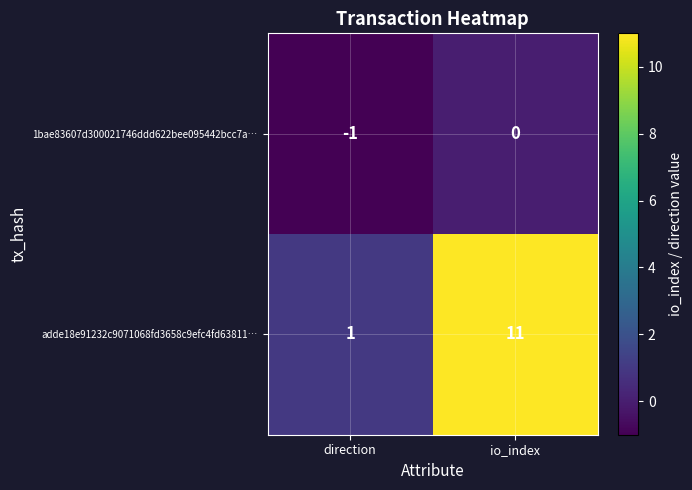

What is the average value of the adde18e91232c9071068fd3658c9efc4fd63811… series?

6